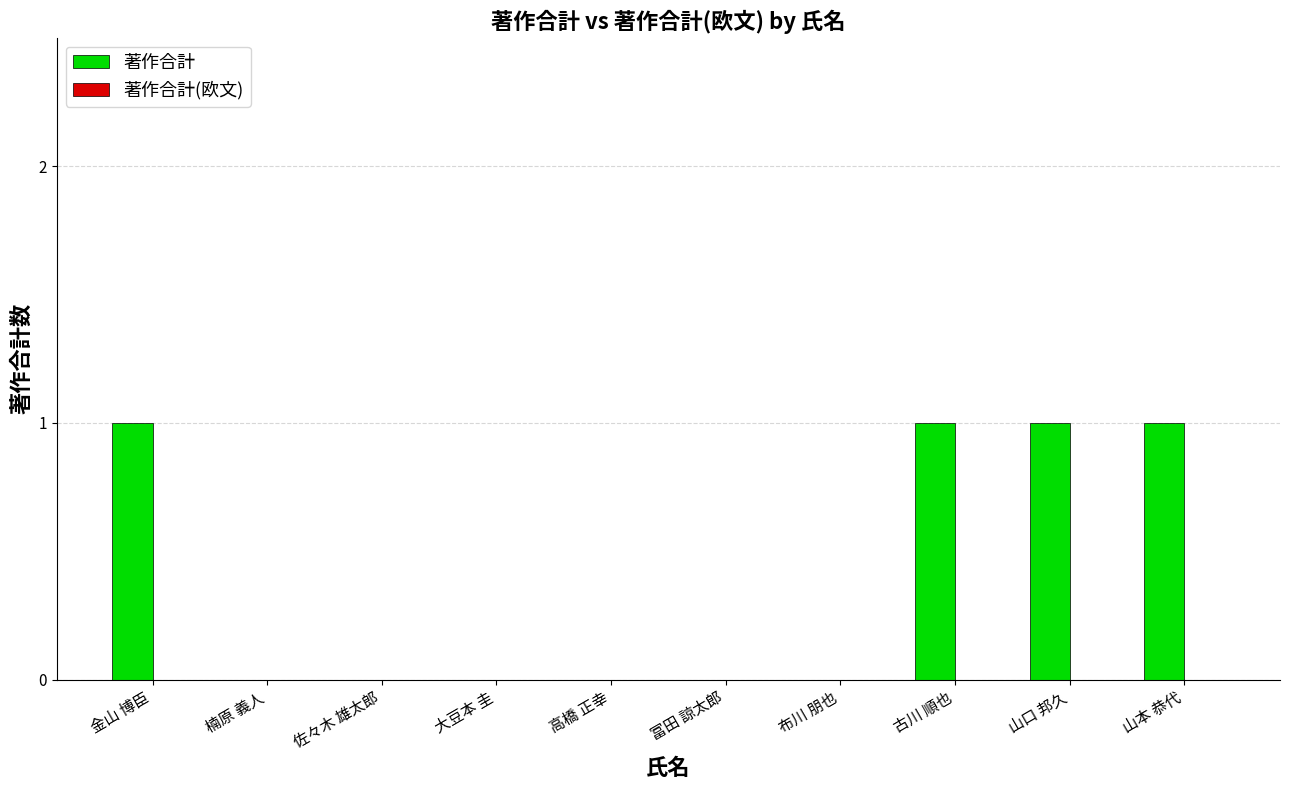

Is it true that the value at 古川 順也 is 1?

True